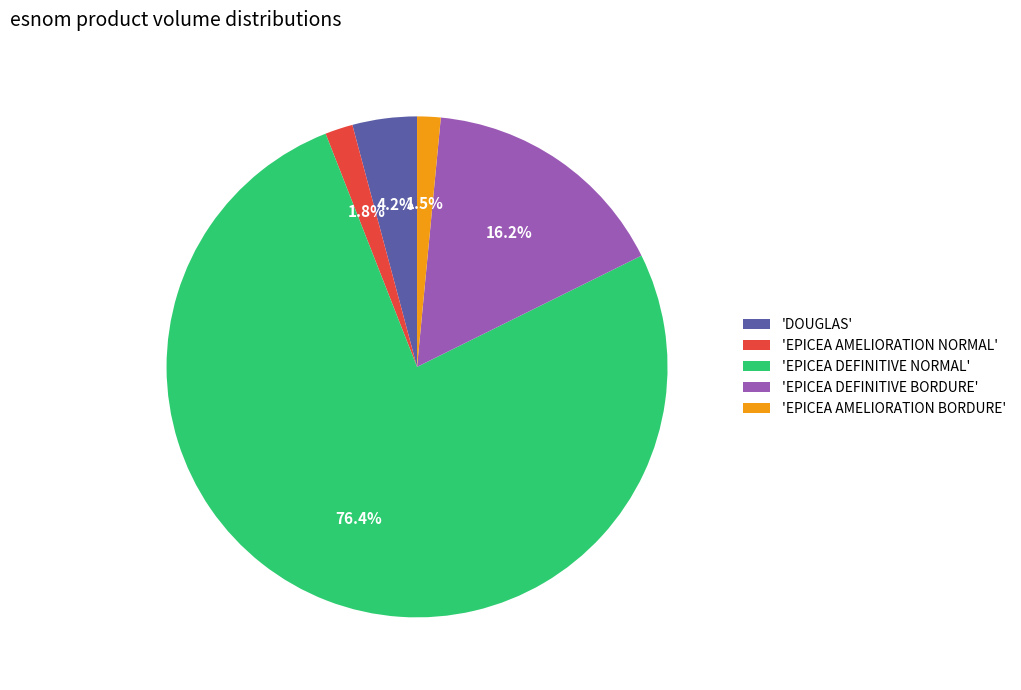

Which has a higher value, 'EPICEA AMELIORATION BORDURE' or 'EPICEA DEFINITIVE NORMAL'?

'EPICEA DEFINITIVE NORMAL'